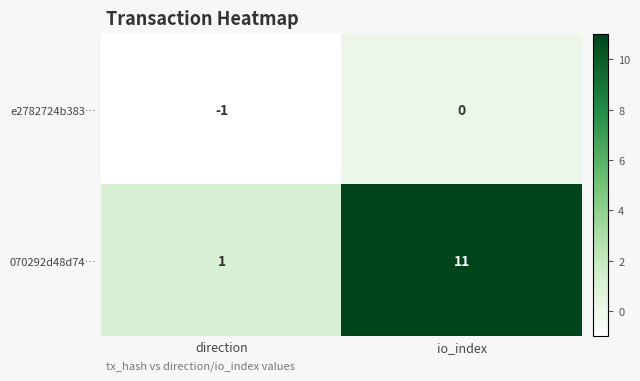

Count the number of categories in the chart.

2